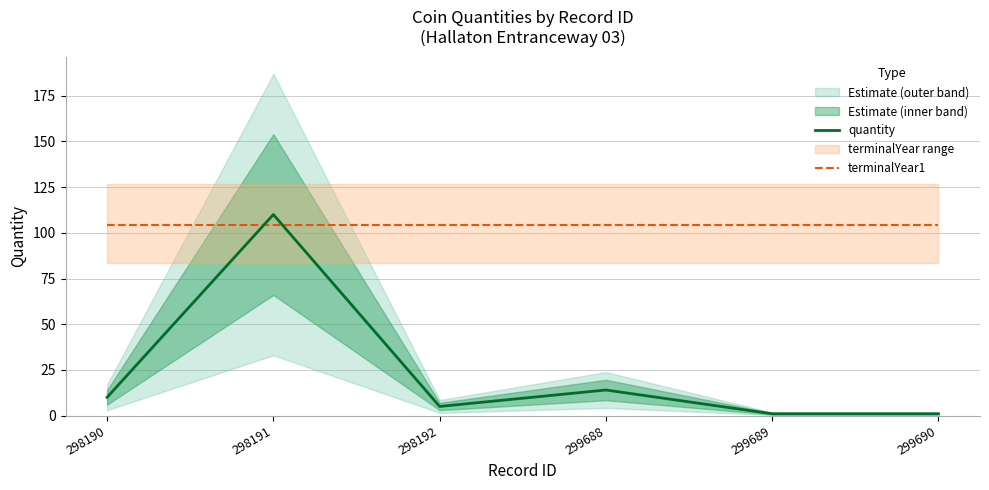

Which label corresponds to the largest value in the chart?

298191